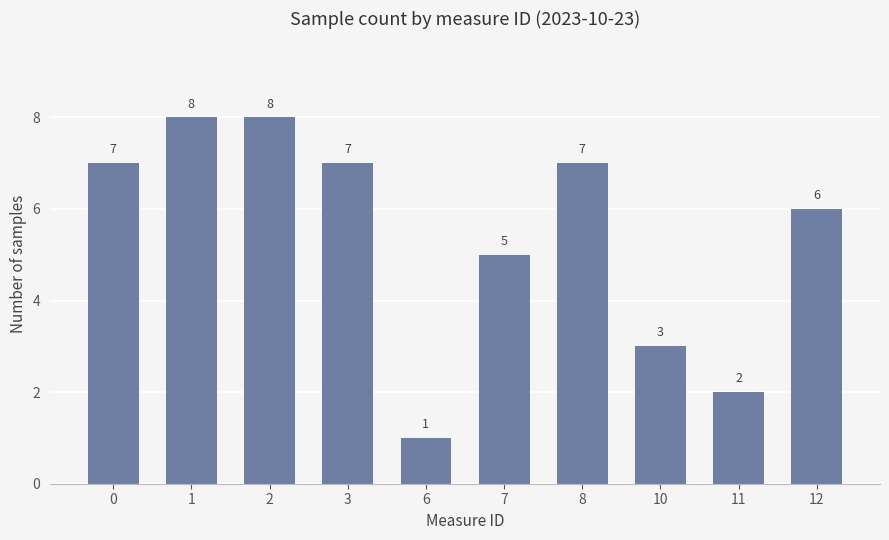

What is the sum of all values?

54